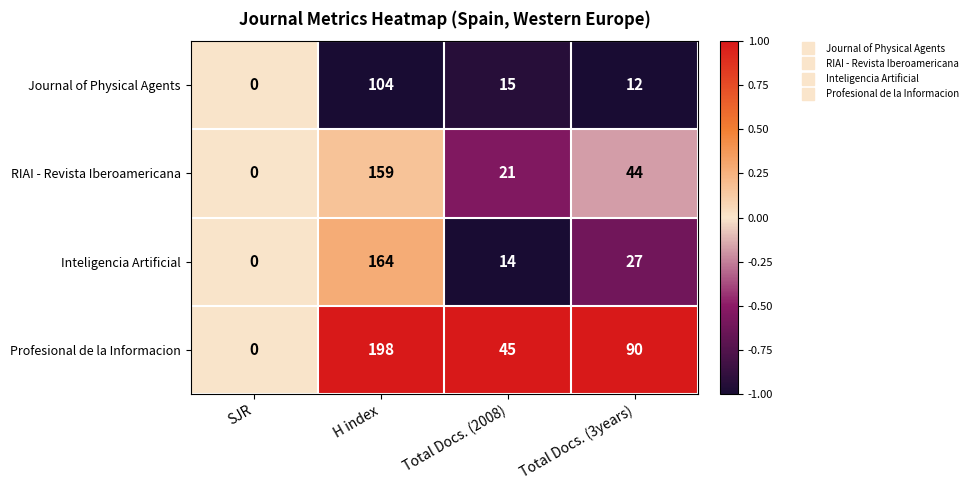

Read the Profesional de la Informacion value at Total Docs. (2008), to the nearest 5.

45